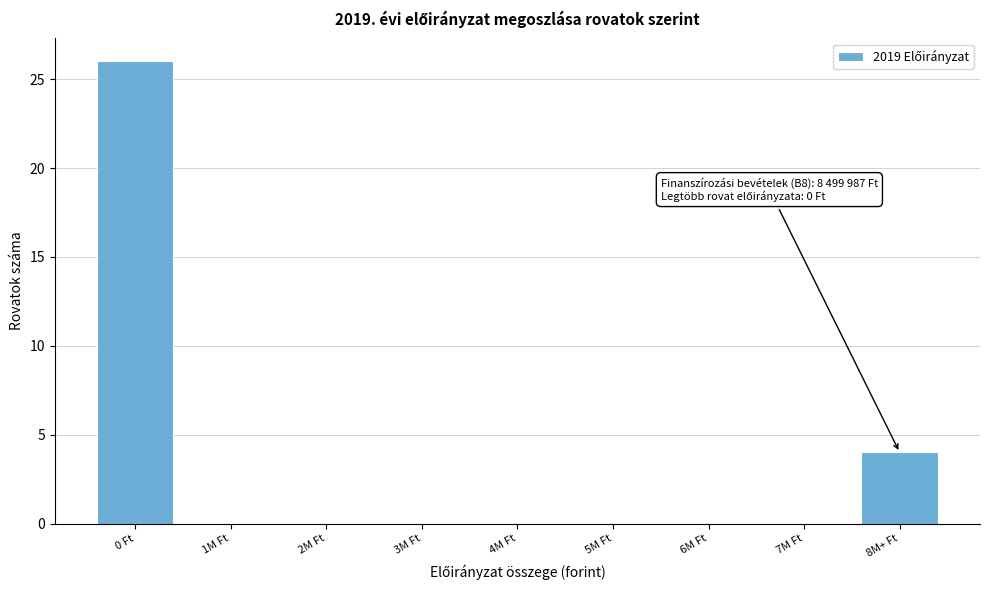

Reading left to right, extract all data points from this chart.

0 Ft=26	1M Ft=0	2M Ft=0	3M Ft=0	4M Ft=0	5M Ft=0	6M Ft=0	7M Ft=0	8M+ Ft=4